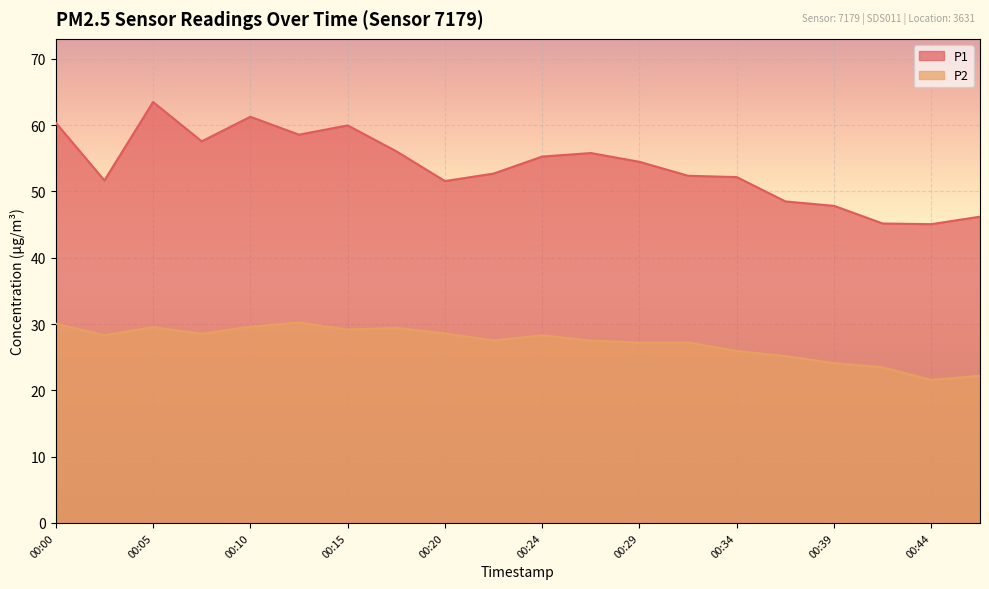

The value of P2 at 00:39 is 24.1. True or false?

True